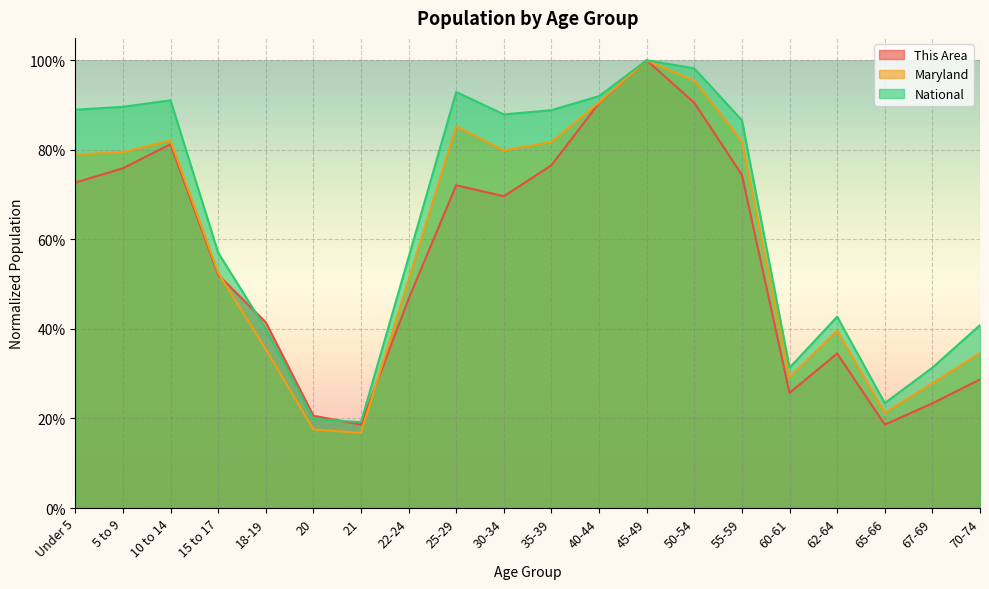

At 22-24, list the series in order from largest to smallest.

National, Maryland, This Area